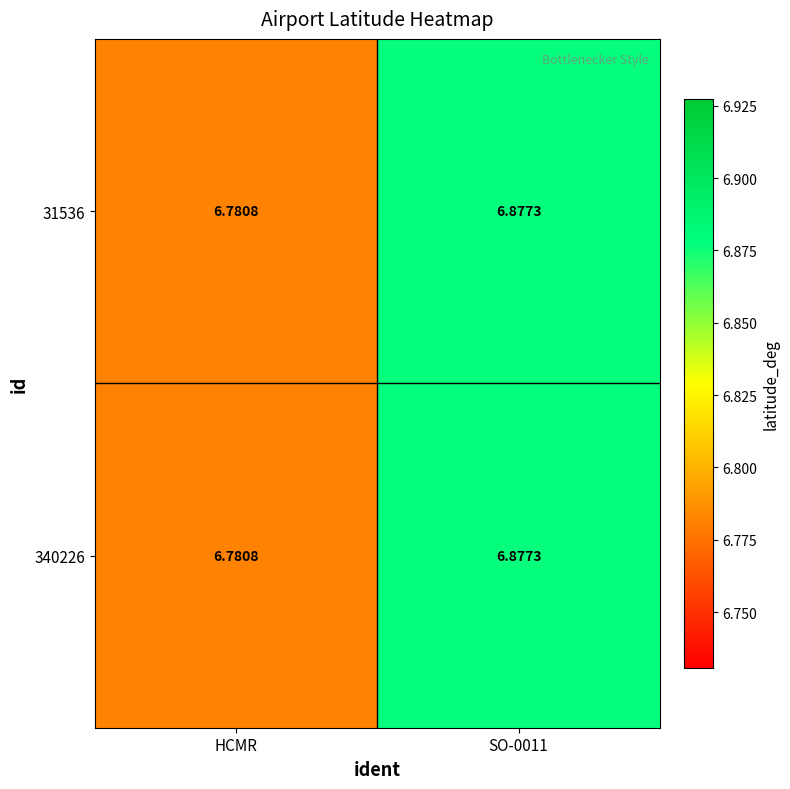

Which label corresponds to the smallest value in the chart?

HCMR